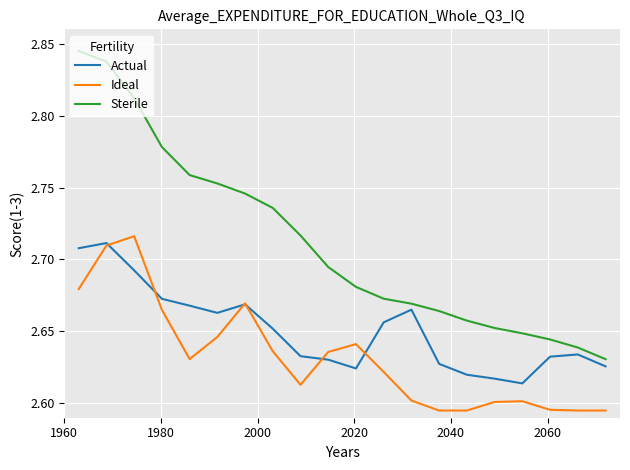

True or false: Ideal and Sterile intersect in this chart.

False